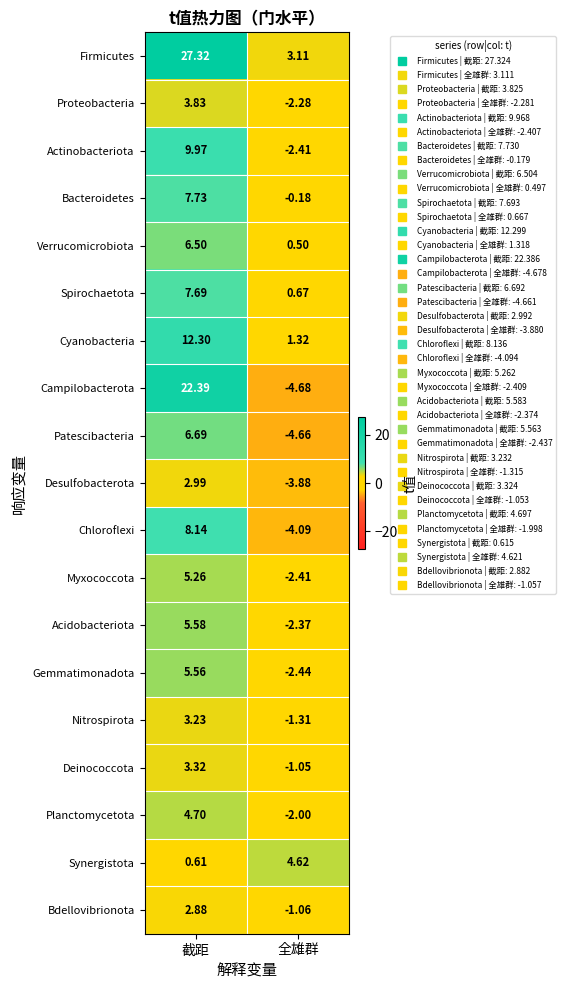

What is the total value across all series at 全雄群?

-24.6